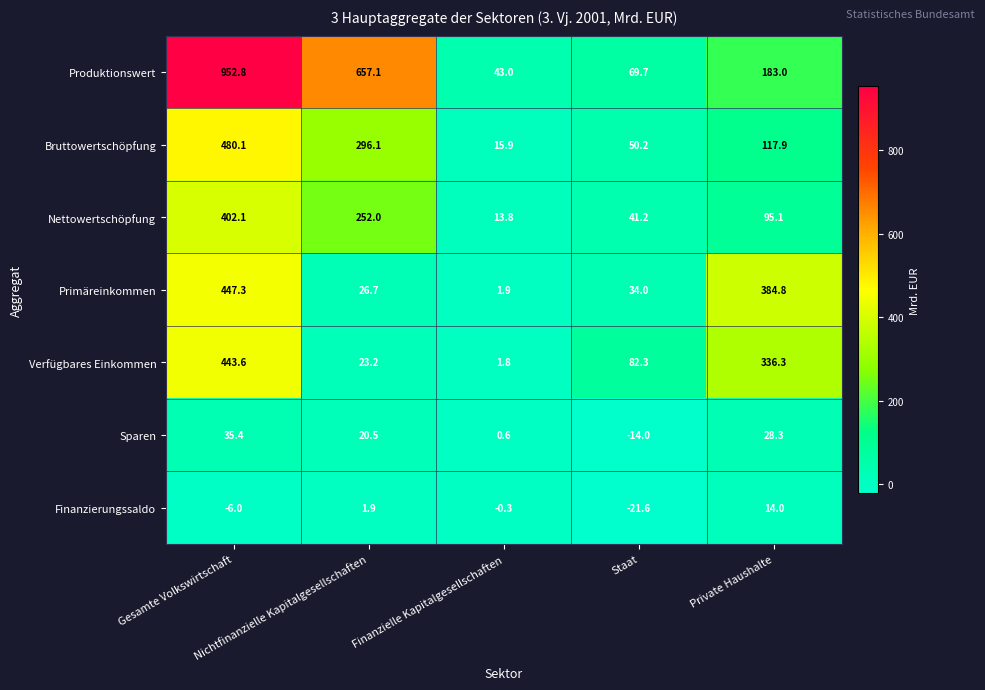

At which category is the sum across all series the highest?

Gesamte Volkswirtschaft